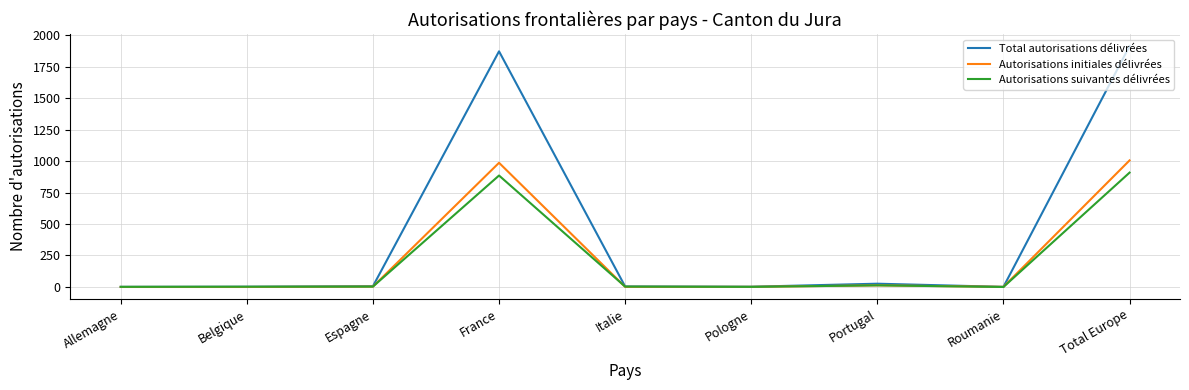

The value of Autorisations suivantes délivrées at France is 1568. True or false?

False